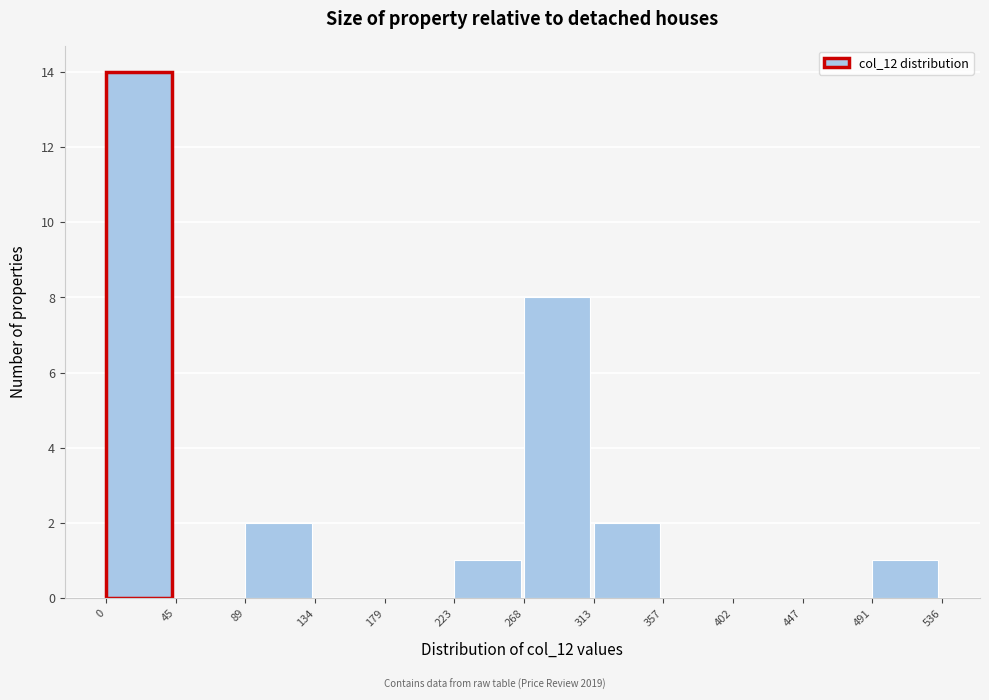

Reading left to right, transcribe this chart: for each bar, give the range it covers on the x-axis and its height. The values are not printed on the chart, so give them approximately, as read against the axis.

0 to 45: 14
45 to 89: 0
89 to 134: 2
134 to 179: 0
179 to 223: 0
223 to 268: 1
268 to 313: 8
313 to 357: 2
357 to 402: 0
402 to 447: 0
447 to 491: 0
491 to 536: 1